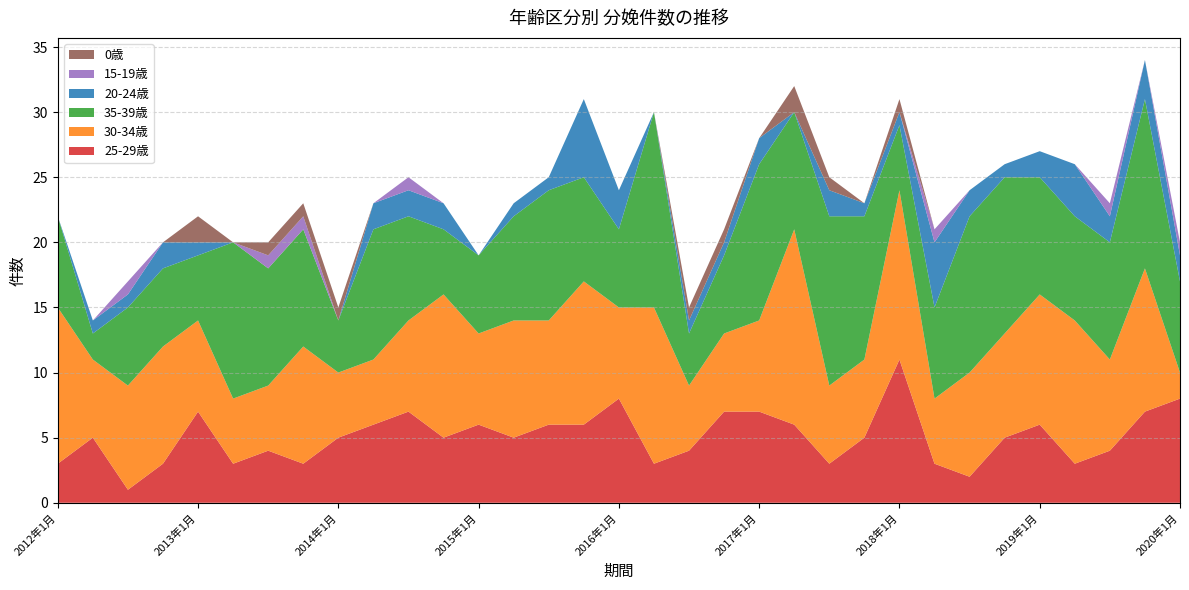

Reading left to right, list all the values displayed in this chart.

25-29歳: 3	5	1	3	7	3	4	3	5	6	7	5	6	5	6	6	8	3	4	7	7	6	3	5	11	3	2	5	6	3	4	7	8
30-34歳: 12	6	8	9	7	5	5	9	5	5	7	11	7	9	8	11	7	12	5	6	7	15	6	6	13	5	8	8	10	11	7	11	2
35-39歳: 7	2	6	6	5	12	9	9	4	10	8	5	6	8	10	8	6	15	4	6	12	9	13	11	5	7	12	12	9	8	9	13	7
20-24歳: 0	1	1	2	1	0	0	0	0	2	2	2	0	1	1	6	3	0	1	1	2	0	2	1	1	5	2	1	2	4	2	3	2
15-19歳: 0	0	1	0	0	0	1	1	0	0	1	0	0	0	0	0	0	0	0	0	0	0	0	0	0	1	0	0	0	0	1	0	1
0歳: 0	0	0	0	2	0	1	1	1	0	0	0	0	0	0	0	0	0	1	1	0	2	1	0	1	0	0	0	0	0	0	0	0